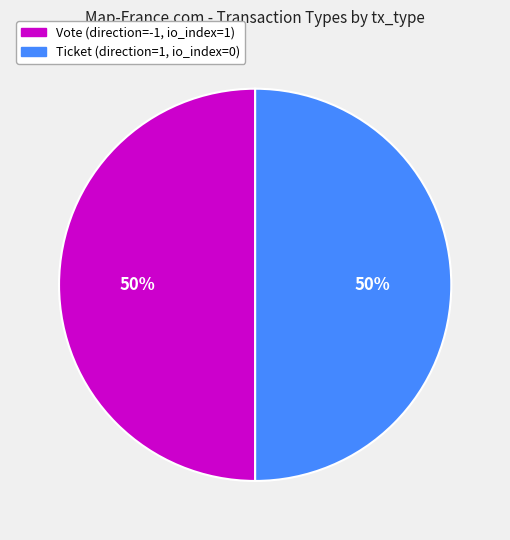

To the nearest percent, what is the difference between the largest and smallest slice percentages?

0%